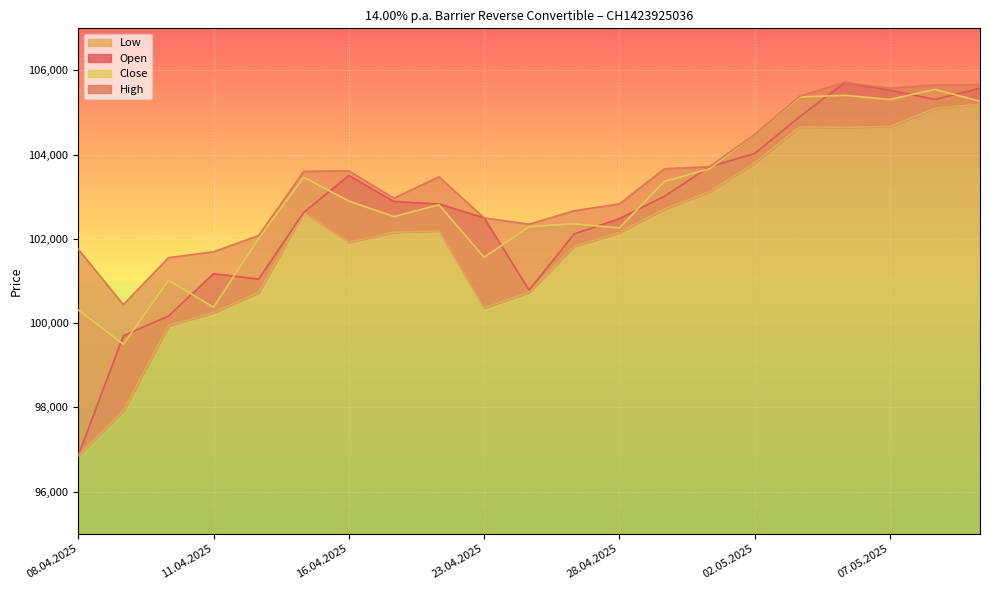

What is the label of the 12th point from the left?

25.04.2025